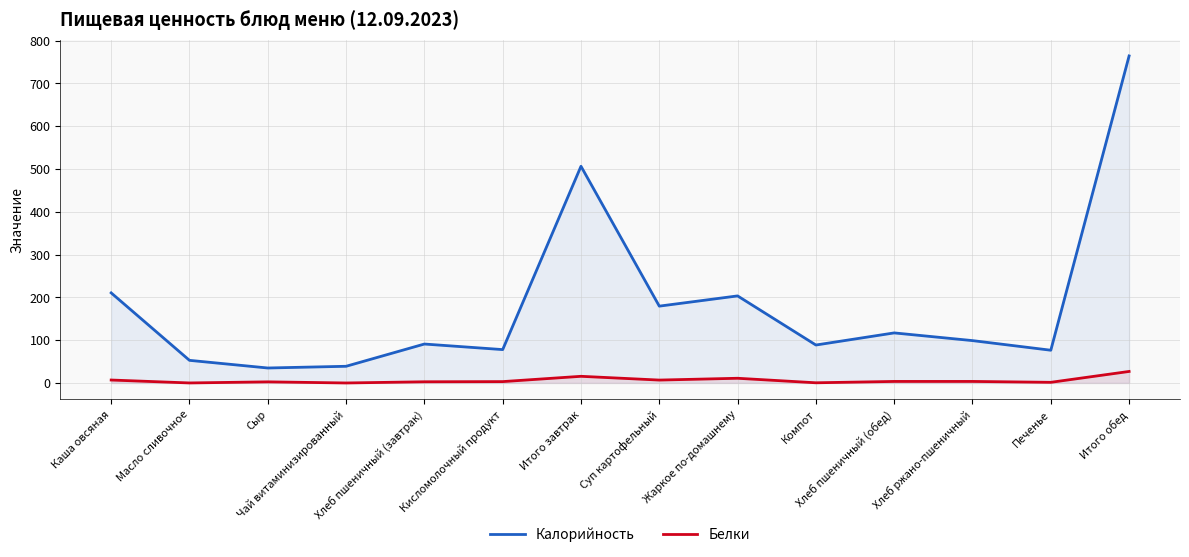

Is the value of Белки at Итого завтрак greater than the value of Калорийность at Масло сливочное?

No